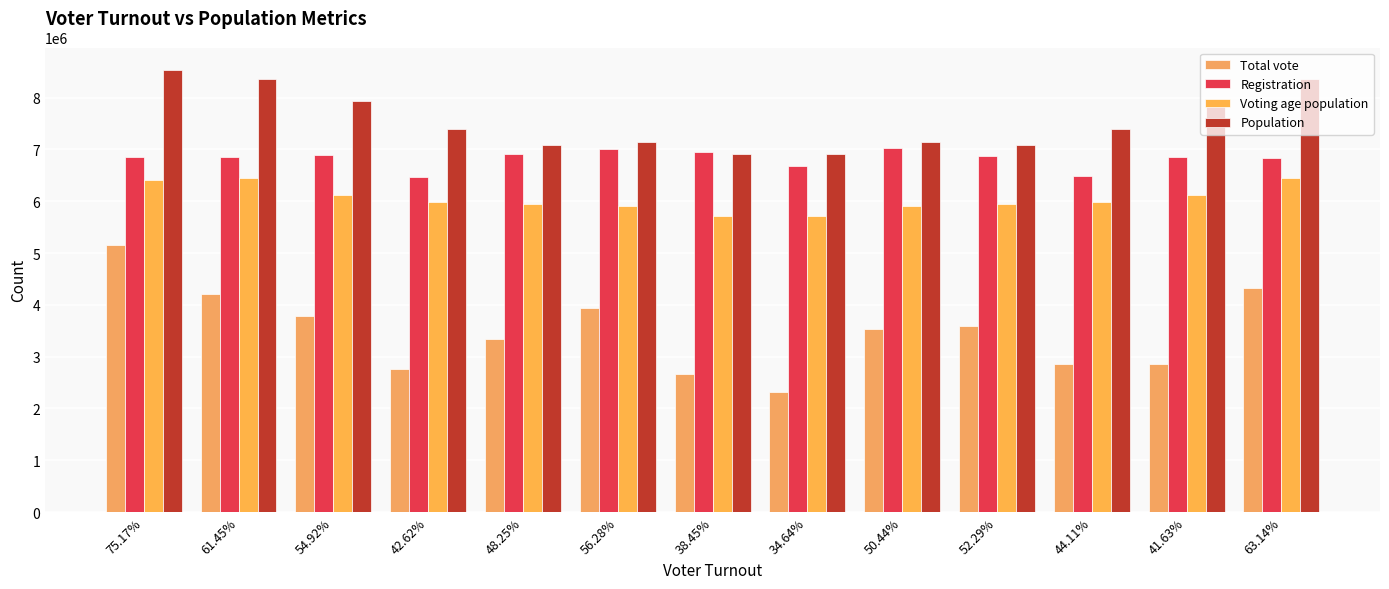

List the series in order of their overall mean, lowest first.

Total vote, Voting age population, Registration, Population